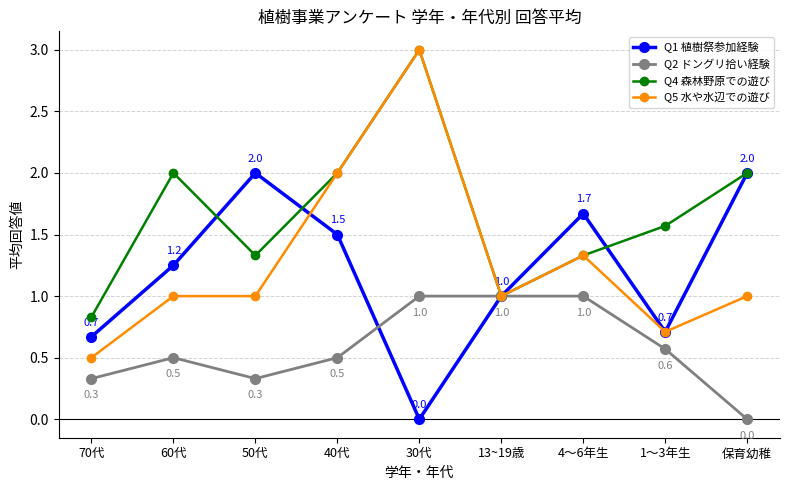

True or false: Q5 水や水辺での遊び has a value of 1.2 at 30代.

False